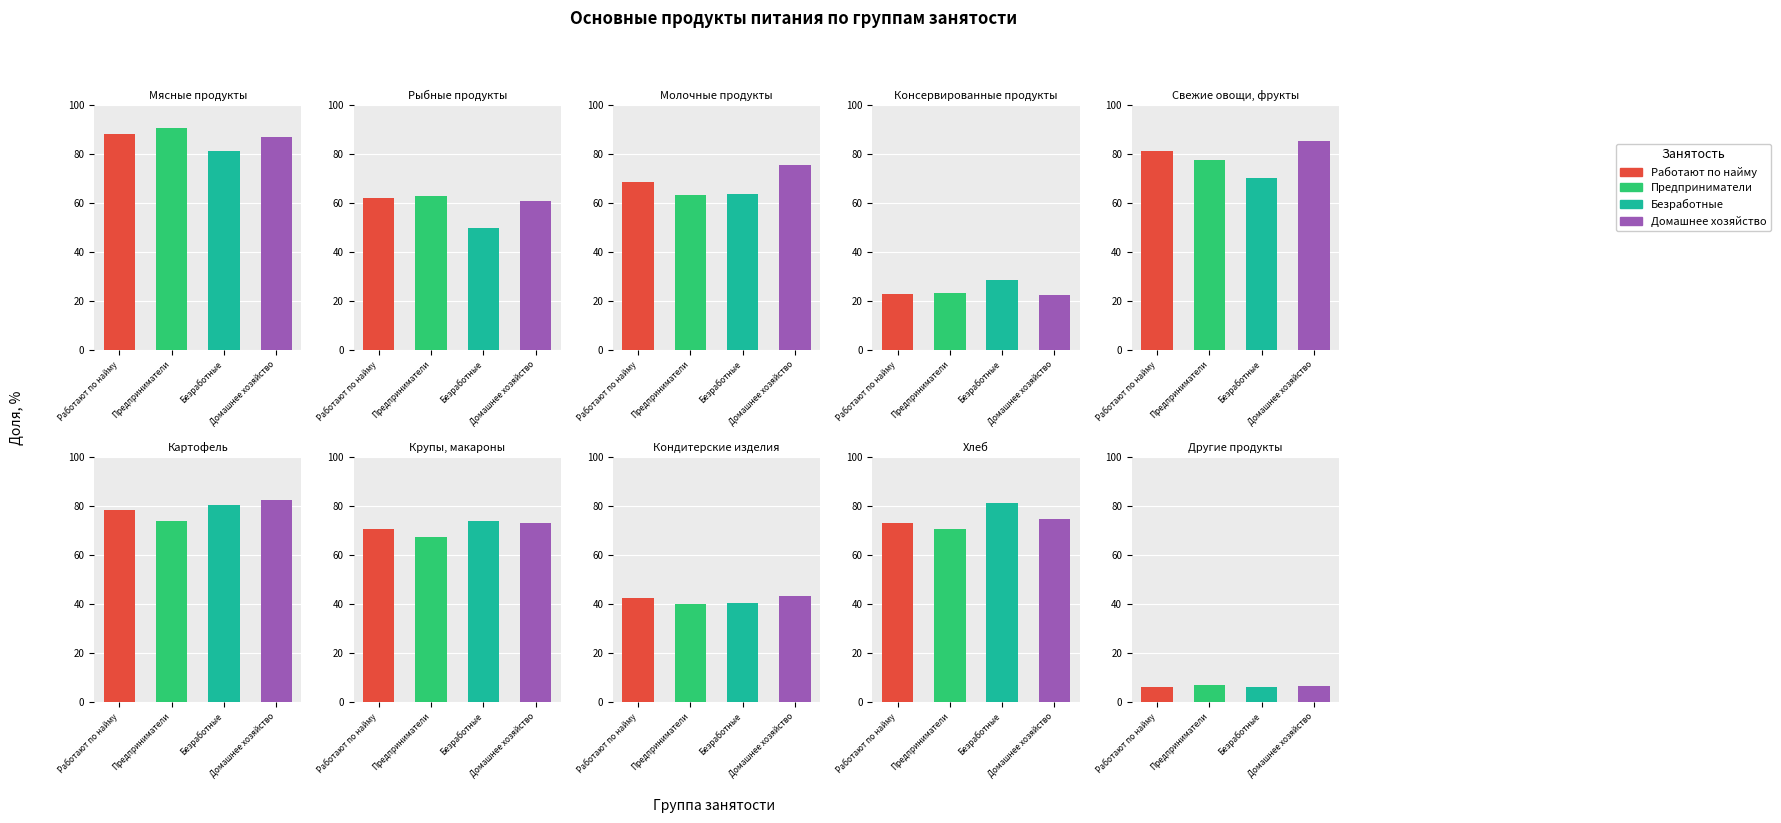

Rank the series by their maximum value, from lowest to highest.

Безработные, Домашнее хозяйство, Работают по найму, Предприниматели